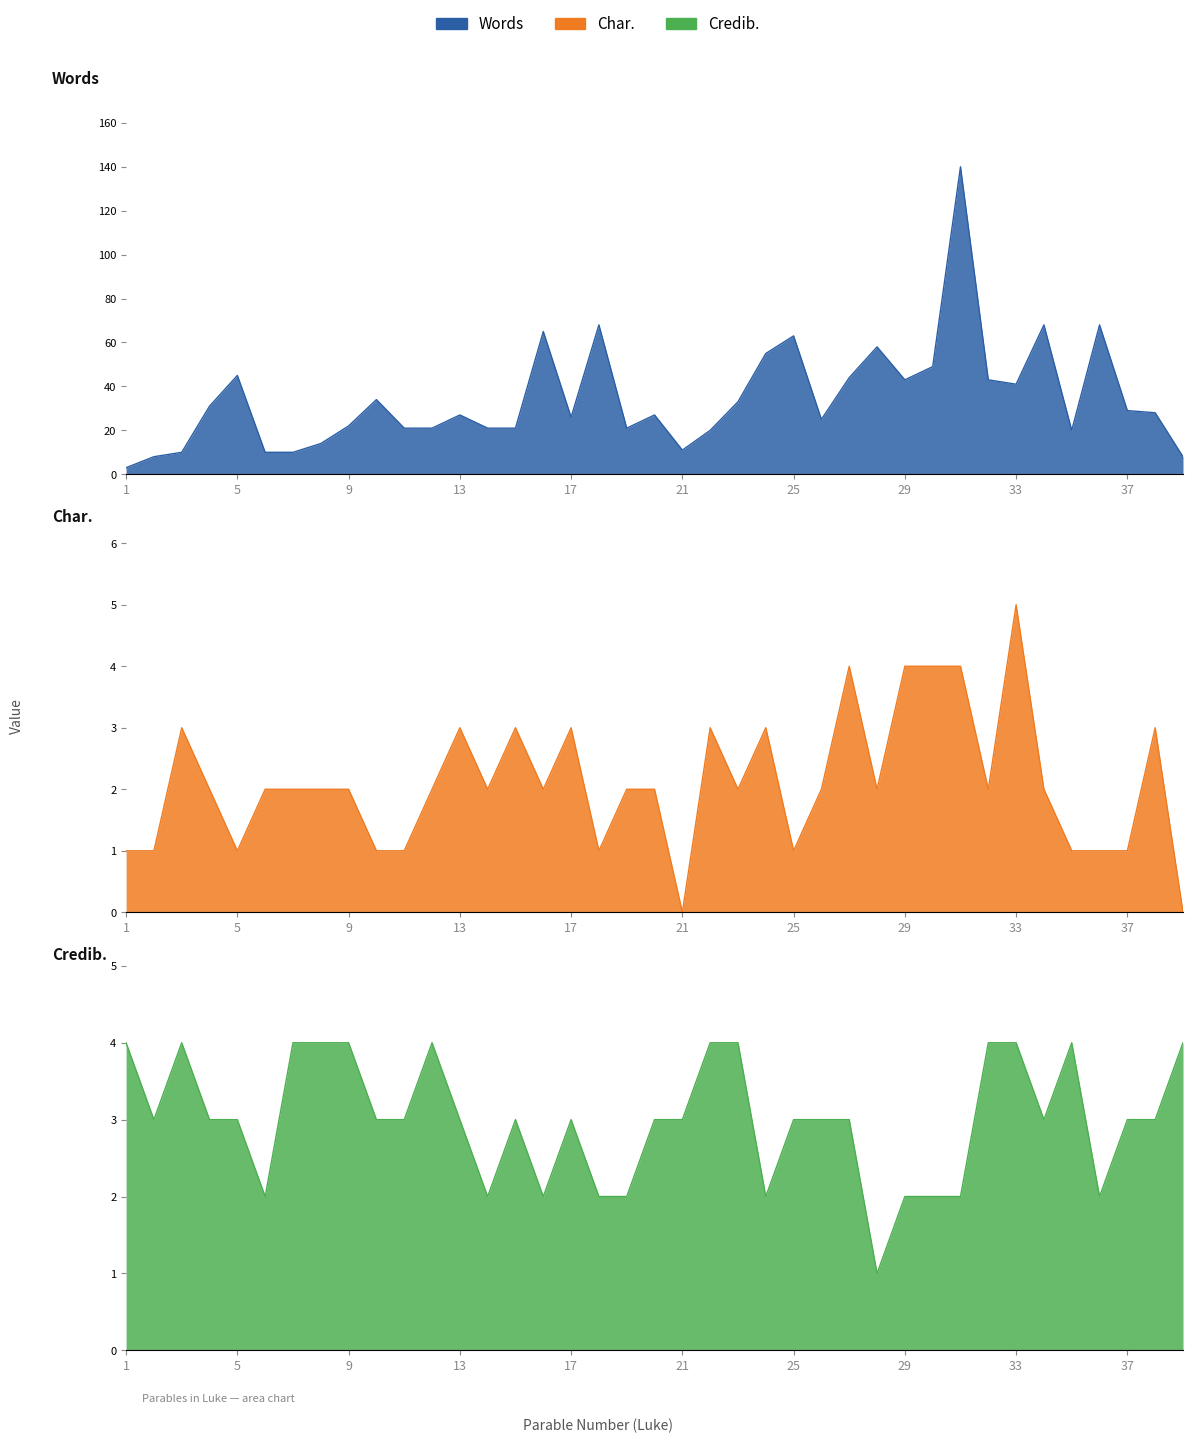

Is the value of Char. at 5 greater than the value of Words at 2?

No